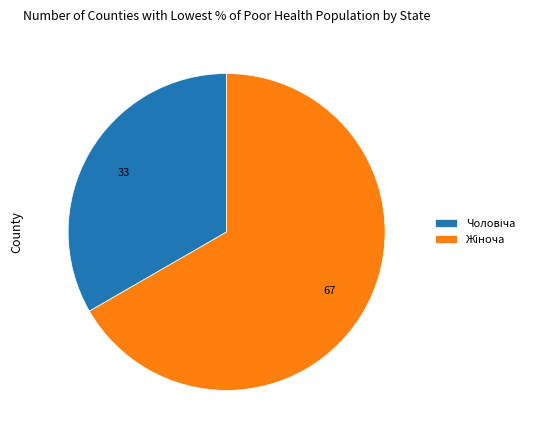

Does any single category account for the majority?

Yes